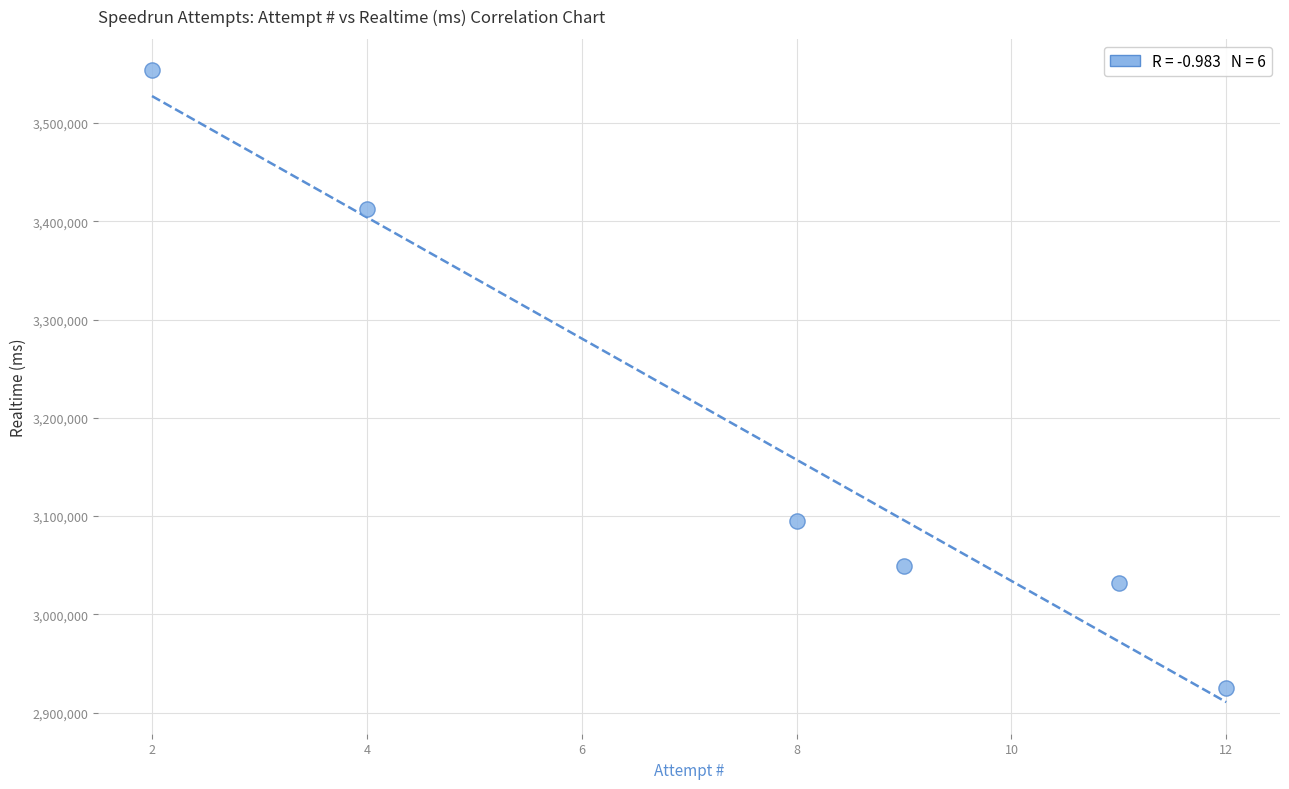

What is the average Y value?

3177926